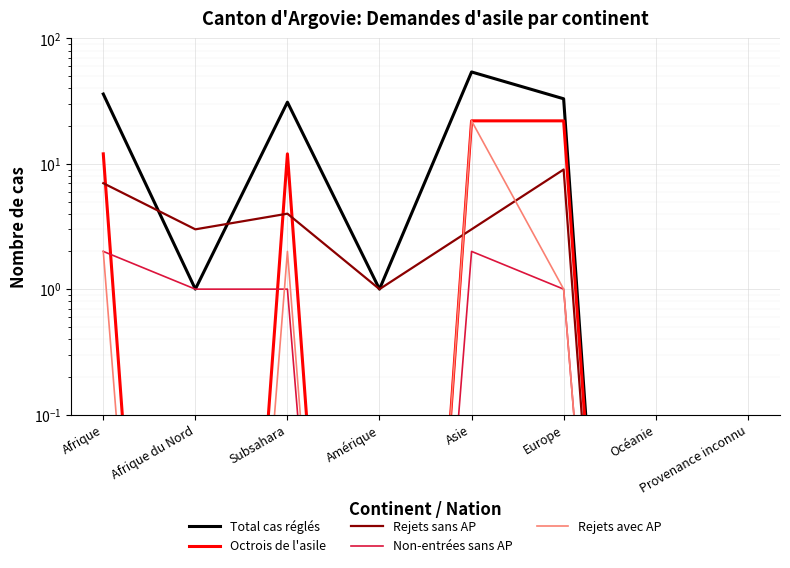

How many data points does each series have?

8